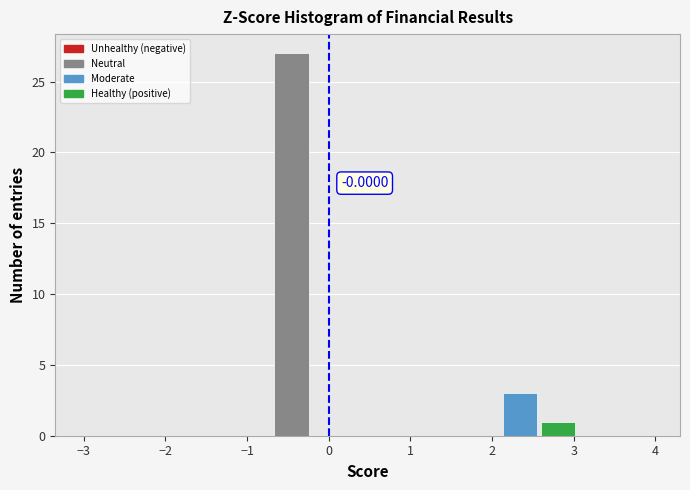

Over which range of the x-axis is the bar tallest?

-0.7 to -0.2